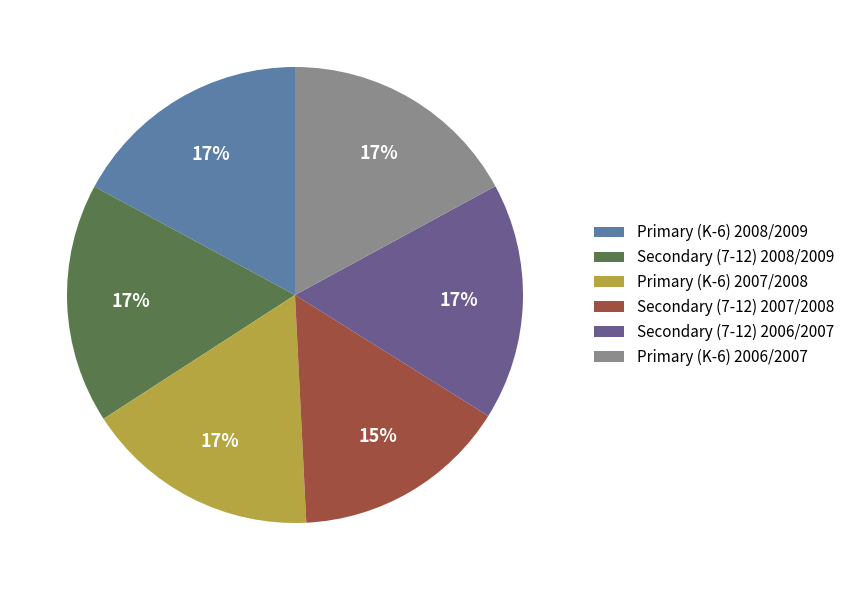

Does any single category account for the majority?

No